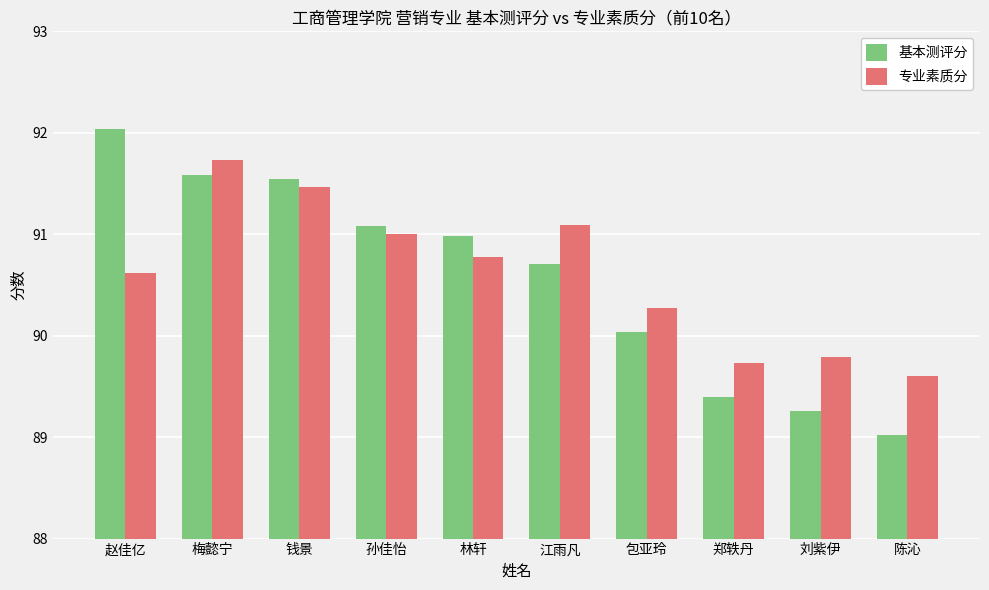

Between 赵佳亿 and 钱景, which series saw the biggest shift?

专业素质分